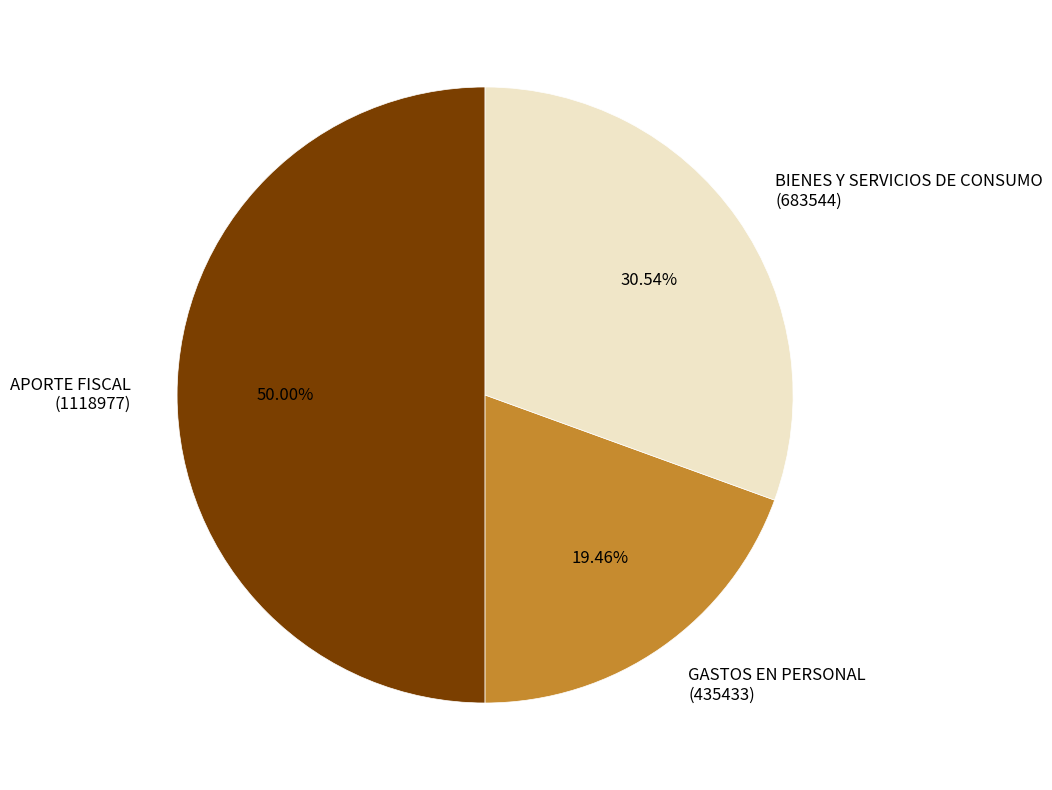

Does GASTOS EN PERSONAL account for over 50% of the chart?

No